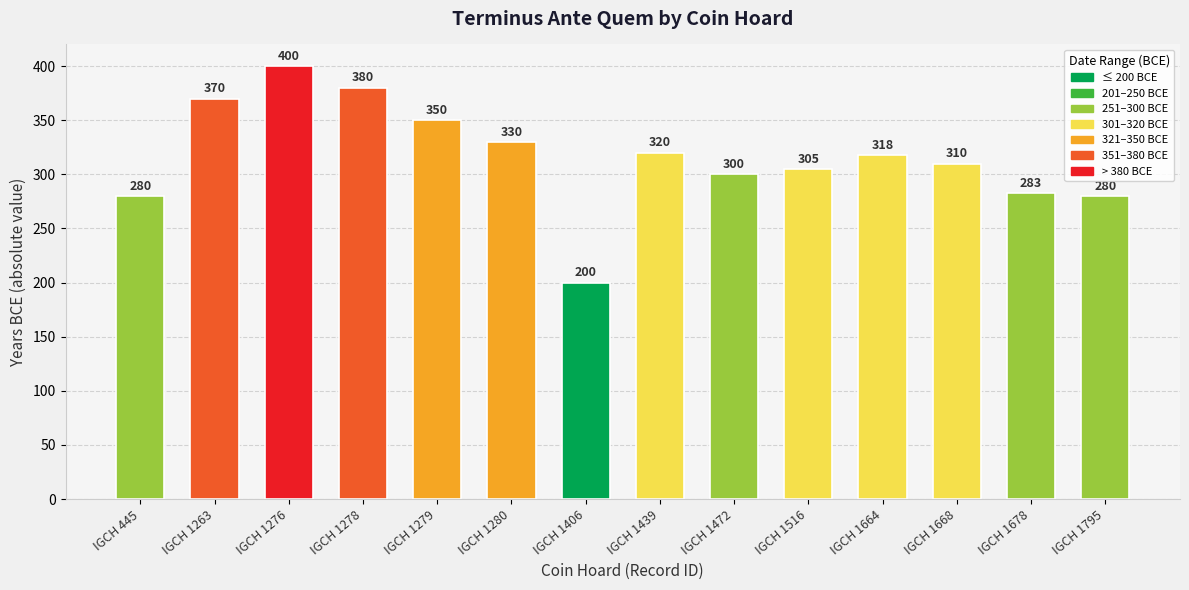

What is the smallest value displayed?

200